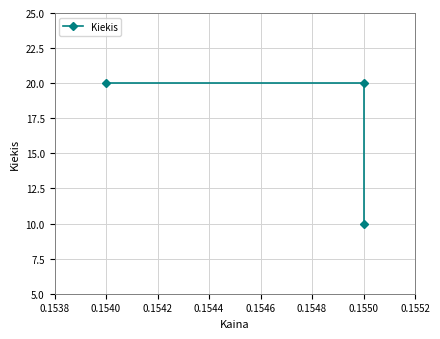

What is the greatest value displayed?

20